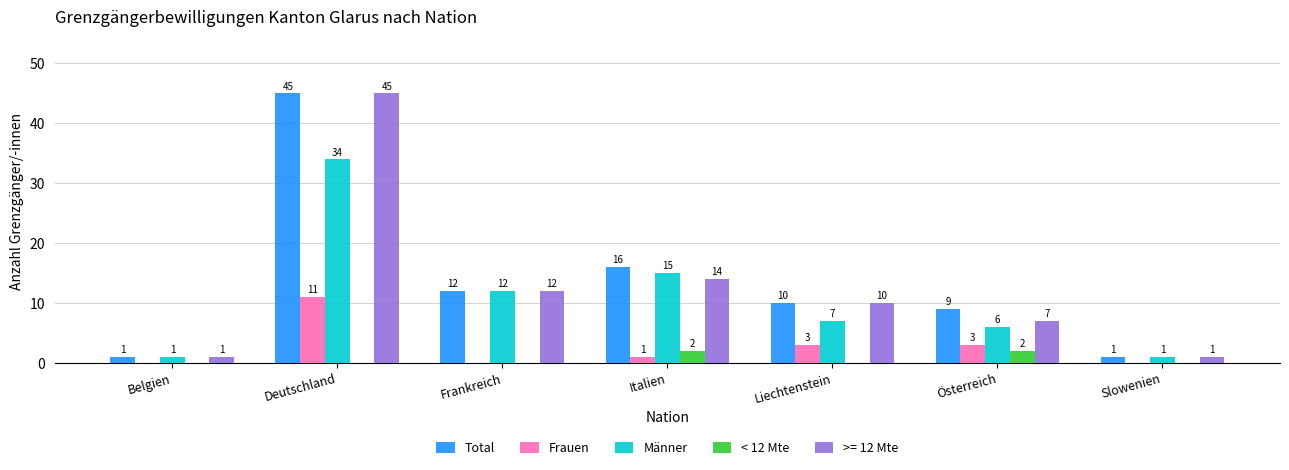

Is the value of Männer at Italien greater than the value of Frauen at Frankreich?

Yes